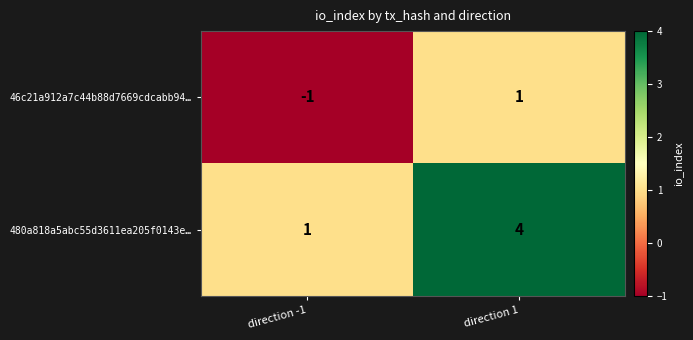

Is it true that 46c21a912a7c44b88d7669cdcabb94… equals -1 at direction -1?

True